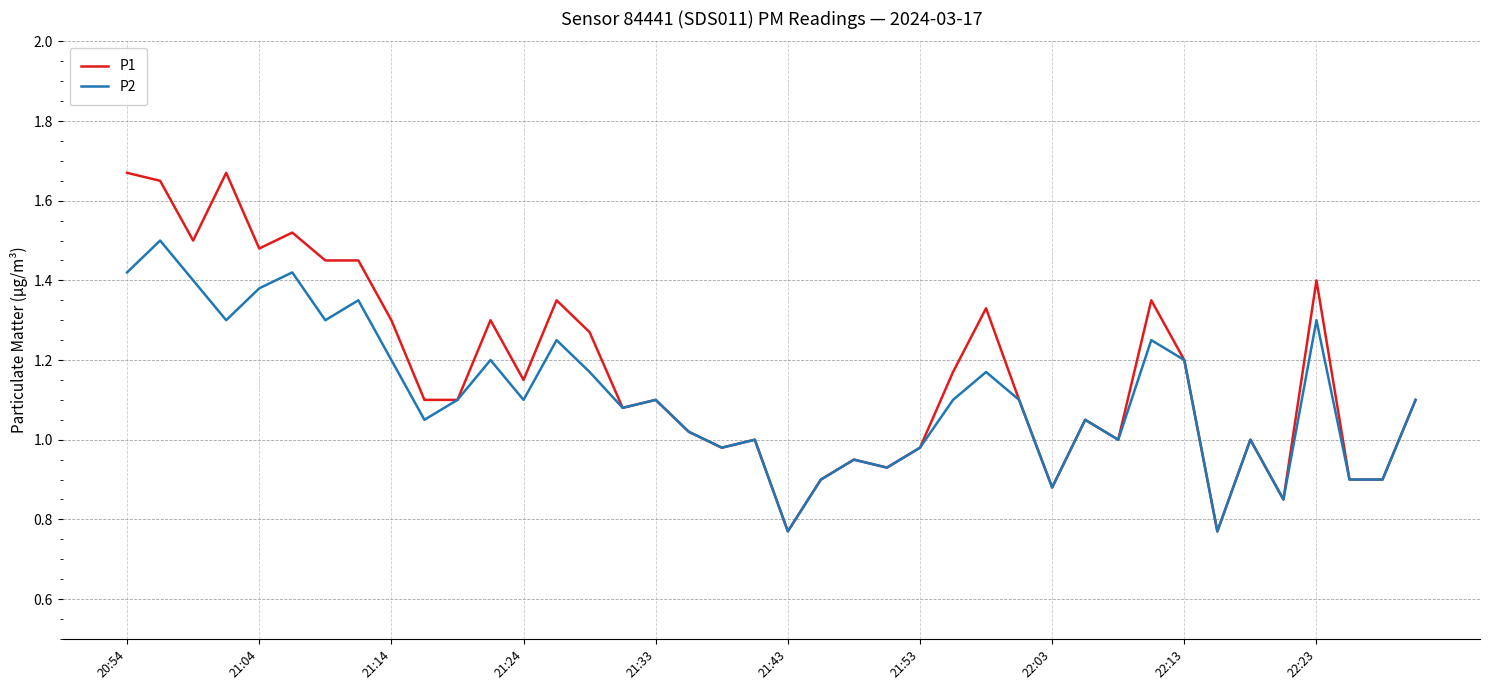

Which series has the largest range (max minus min)?

P1